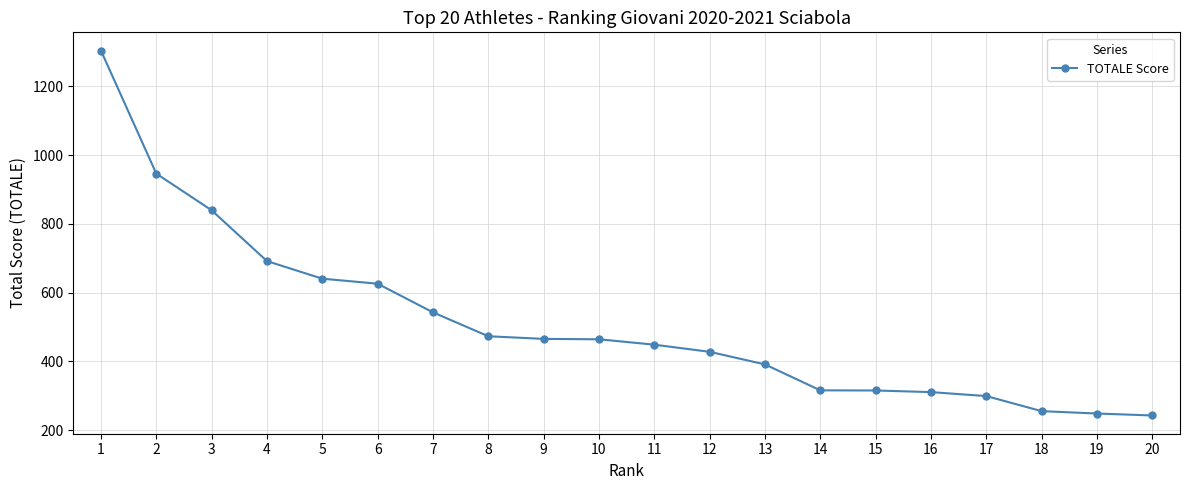

What is the minimum value shown in the chart?

242.3